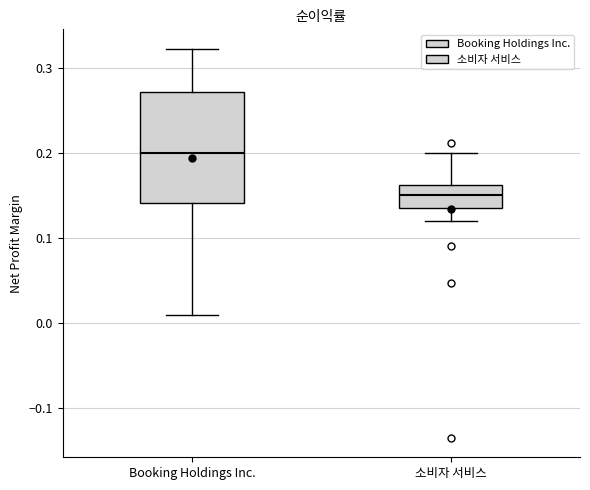

Which box has the lowest median line?

소비자 서비스